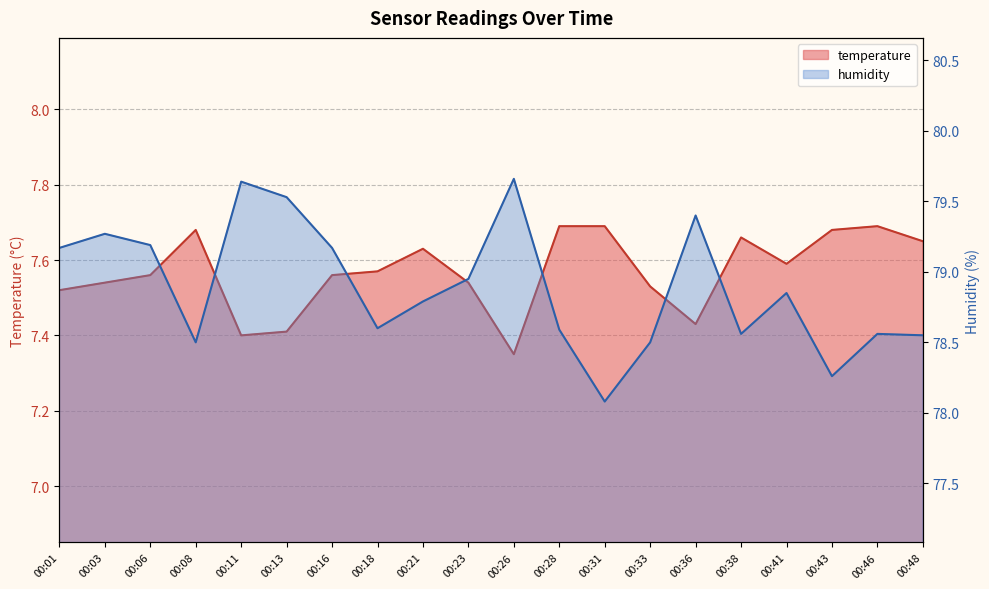

What is the sum of the humidity values at 00:48 and 00:21?

157.3